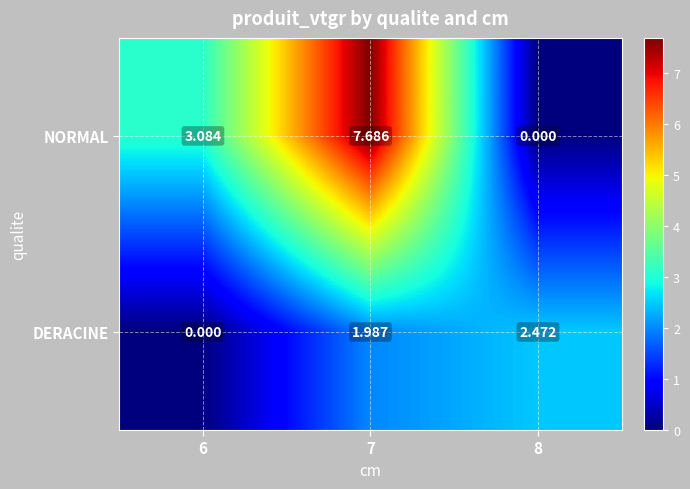

Is the value of DERACINE at 7 greater than the value of NORMAL at 6?

No